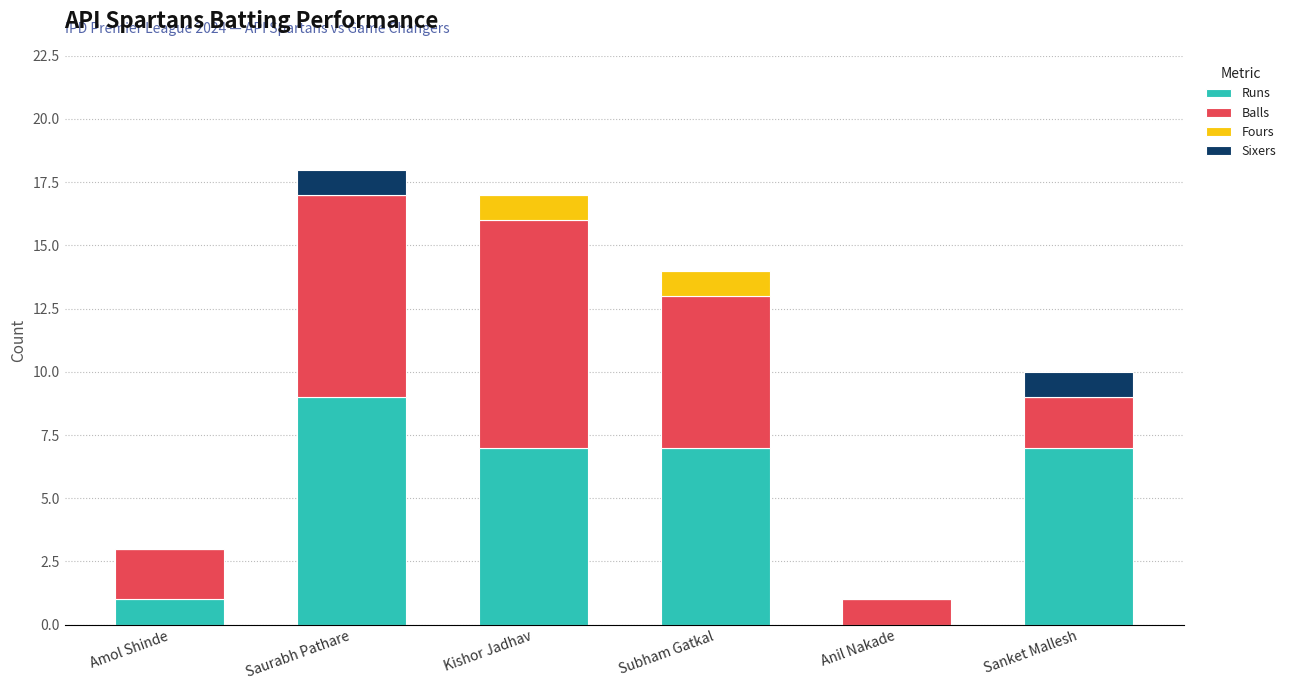

What is the maximum value for Runs?

9